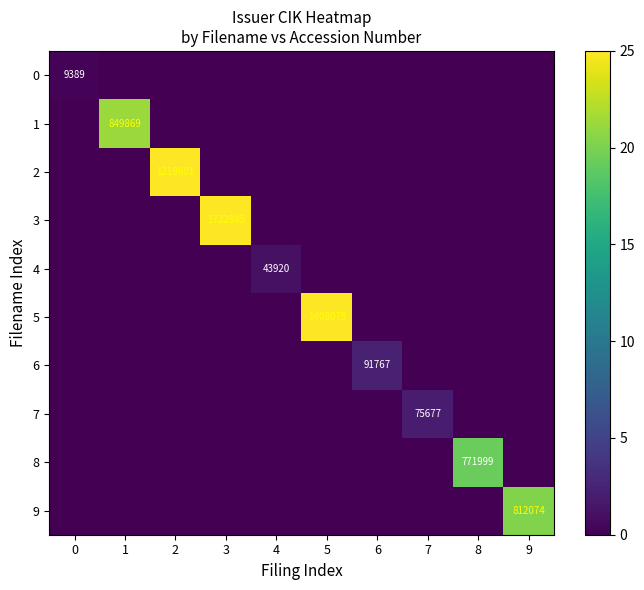

What is the difference between the highest and lowest values at 8?

771999